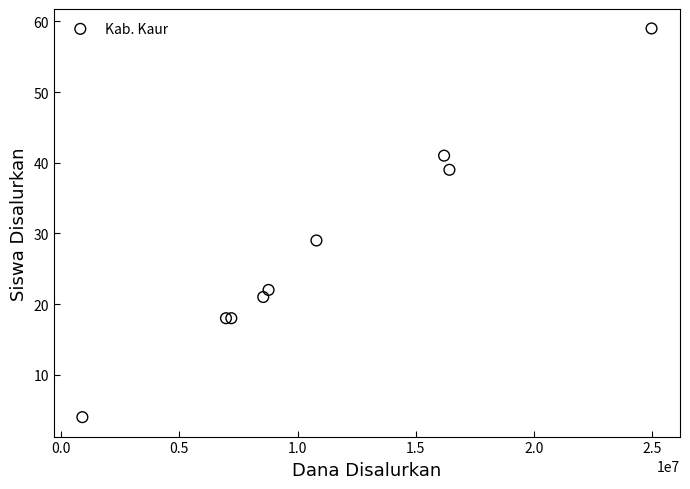

What Y value in the scatter plot is closest to 31?

29